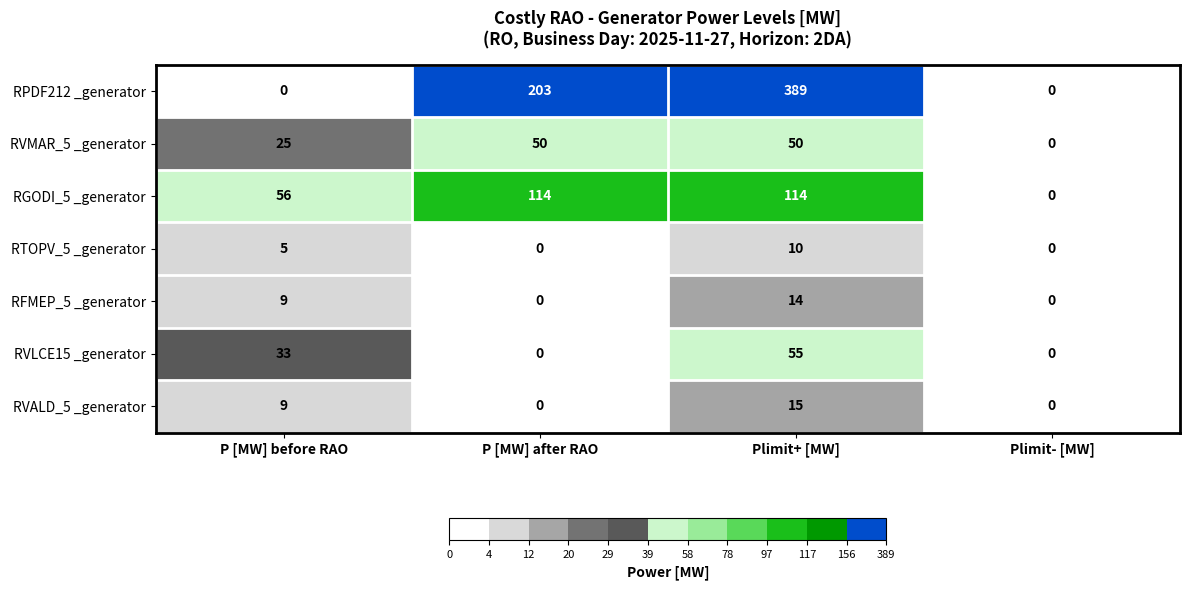

What is the sum of all RVMAR_5 _generator values?

125